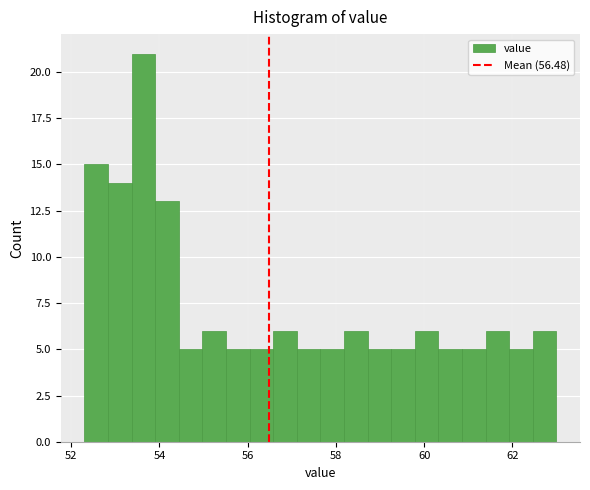

Read against the x-axis, roughly where is the centre of the tallest bar?

53.6